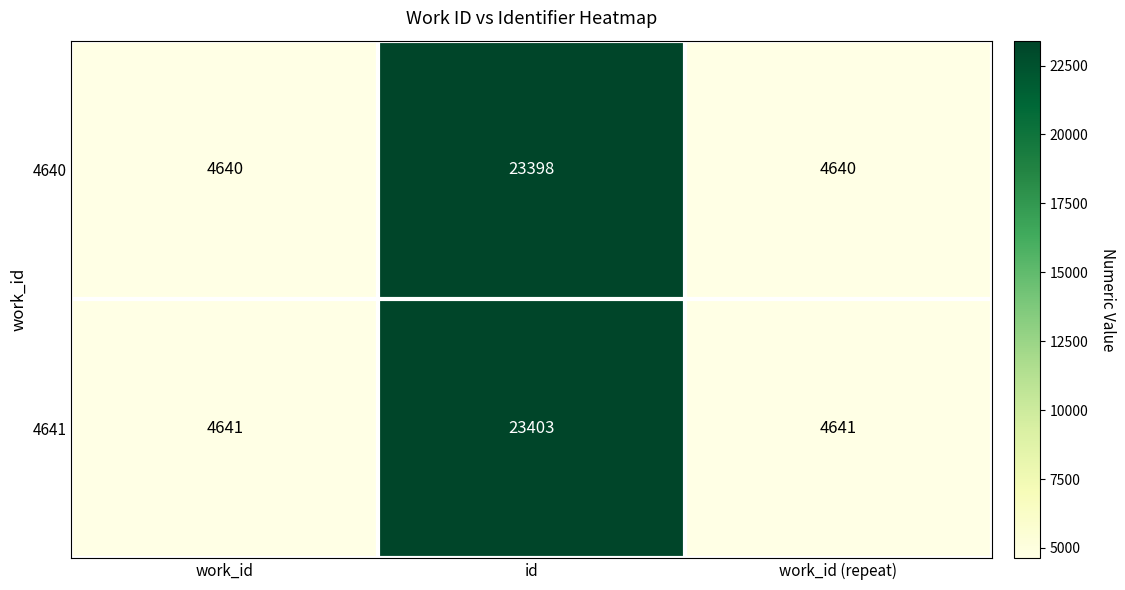

What is the average value of the 4641 series?

10895